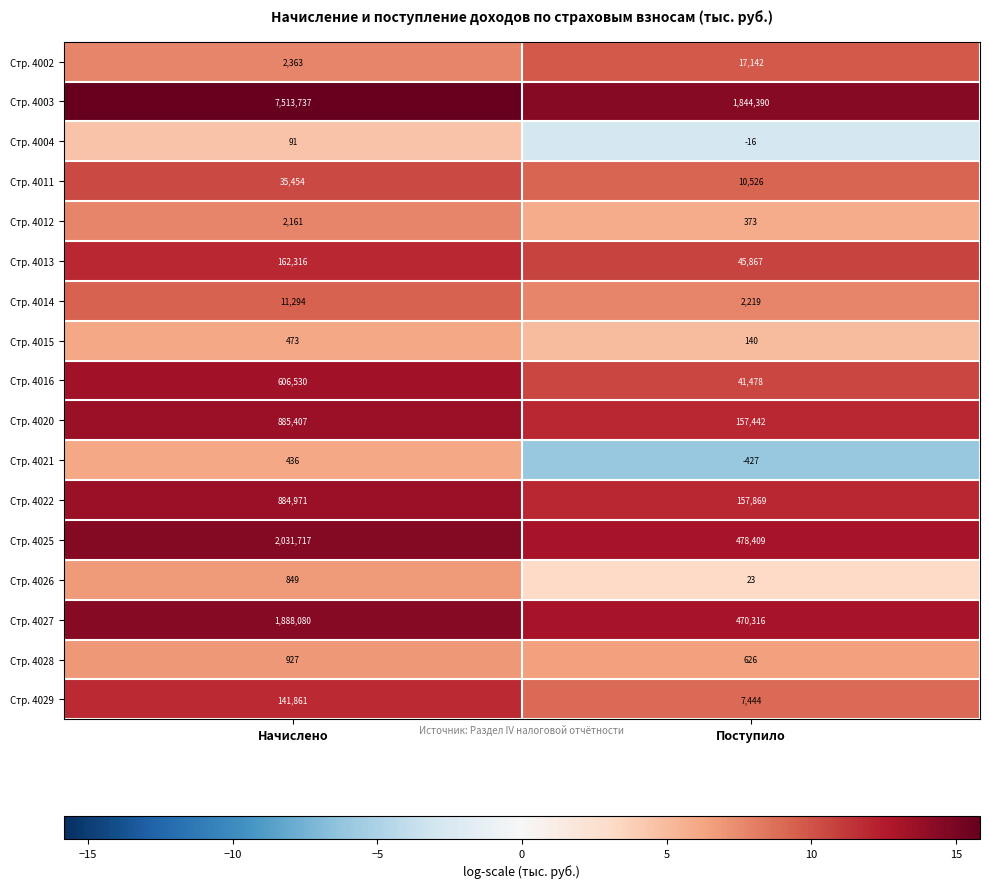

What is the minimum value for Стр. 4021?

-427